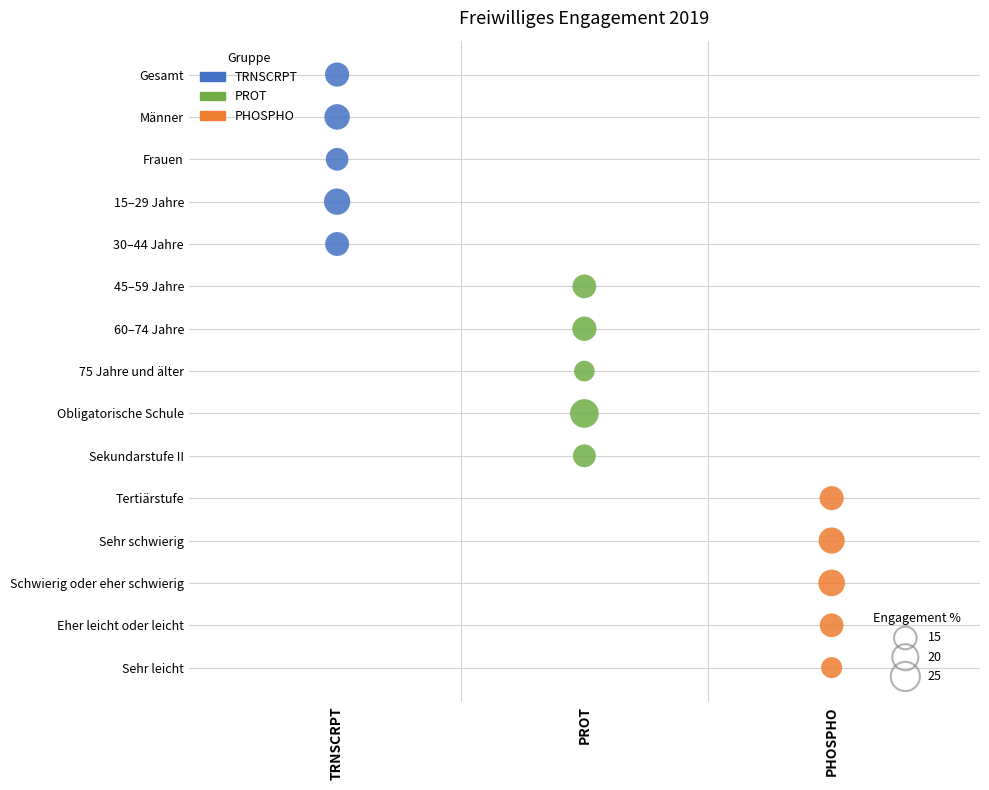

Which series contains the lowest Y value?

PHOSPHO